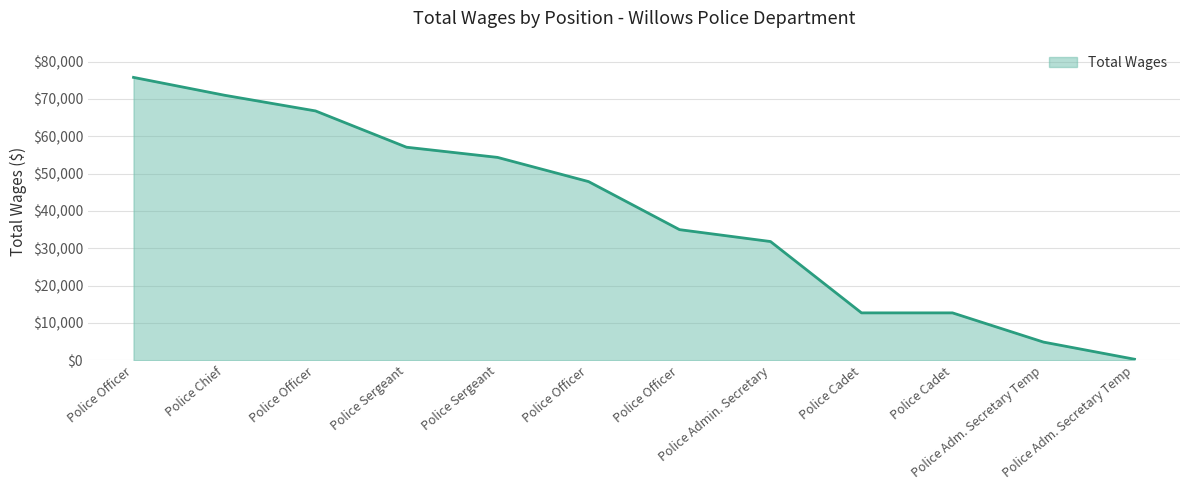

Does the chart display data point markers on the line(s)?

No